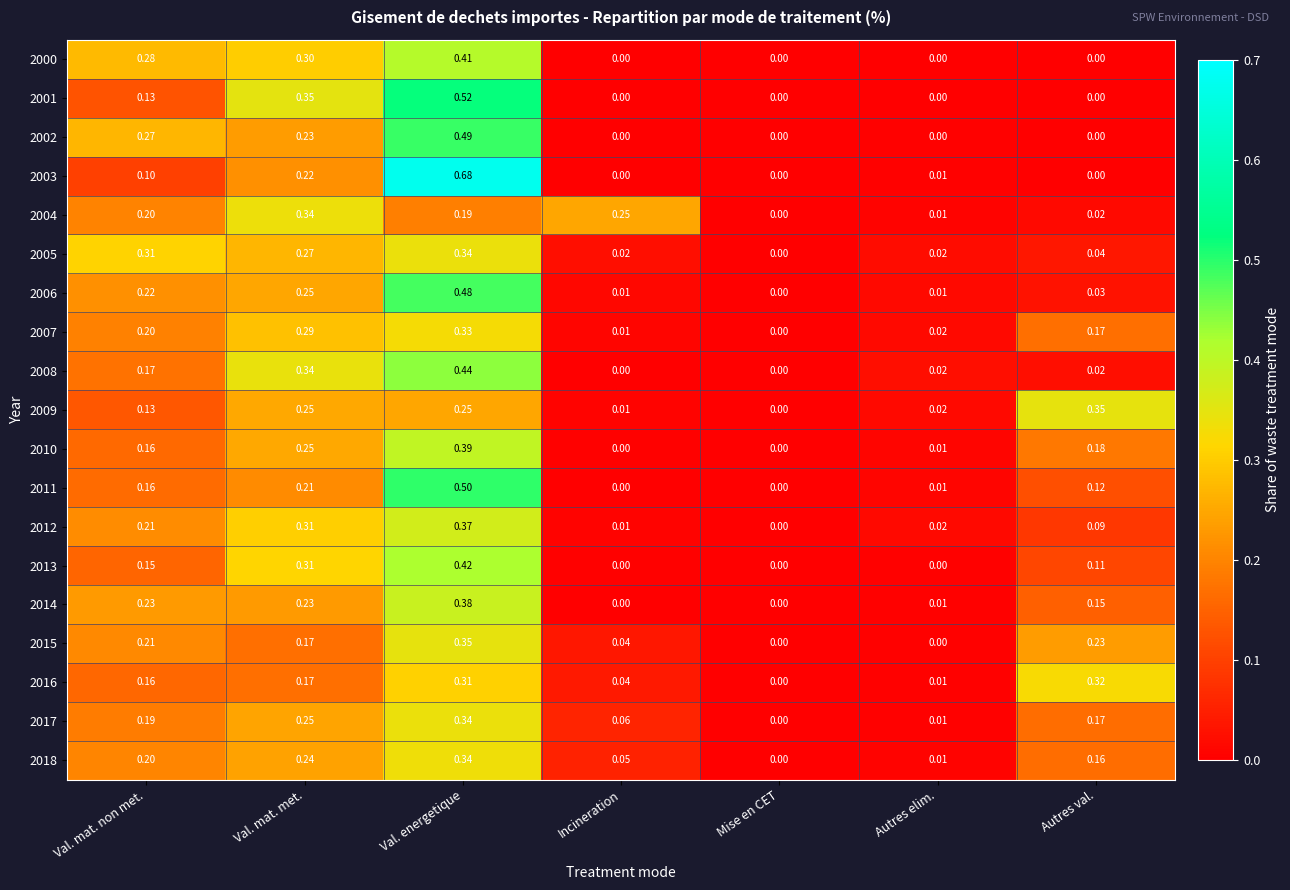

List the labels in order of 2007 value, largest first.

Val. energetique, Val. mat. met., Val. mat. non met., Autres val., Autres elim., Incineration, Mise en CET